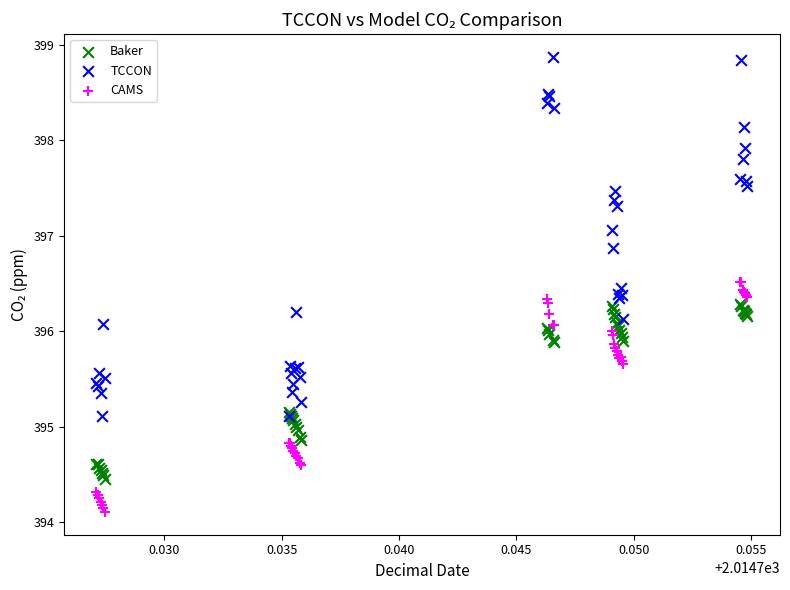

What are all the series names shown in the legend?

Baker, TCCON, CAMS